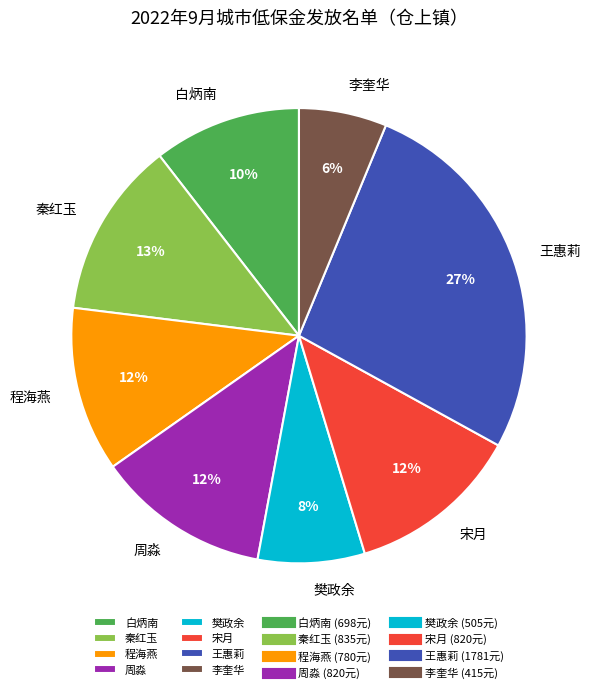

To the nearest percent, what is the average slice percentage?

12%